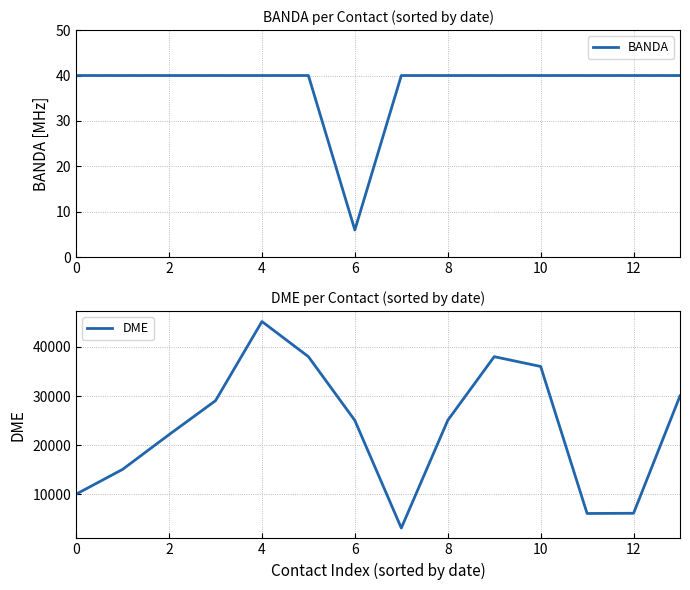

List the series in order of their peak value, lowest first.

BANDA, DME